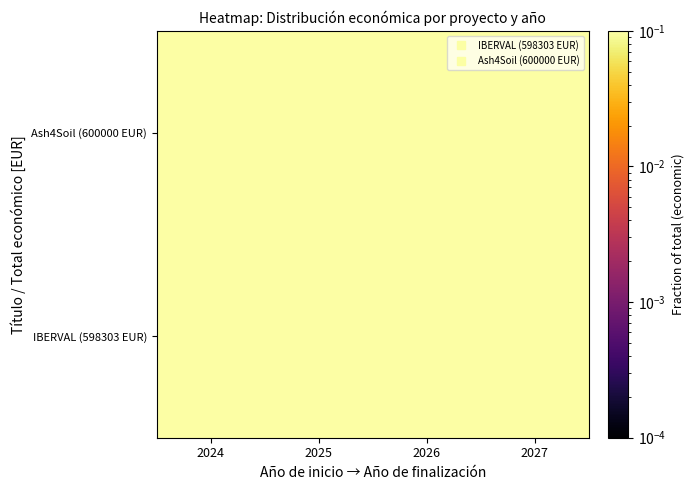

Which has a higher value, 2026 or 2027?

2026